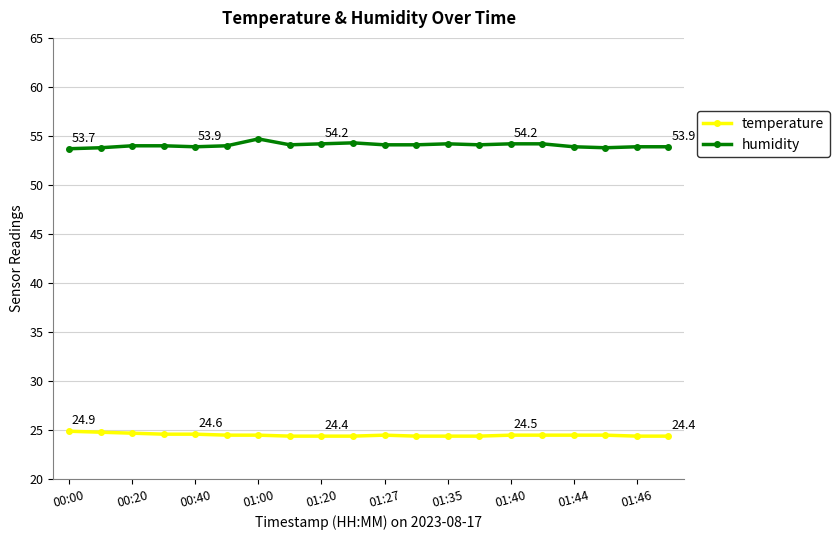

True or false: humidity has more than 0 interior local peaks.

True